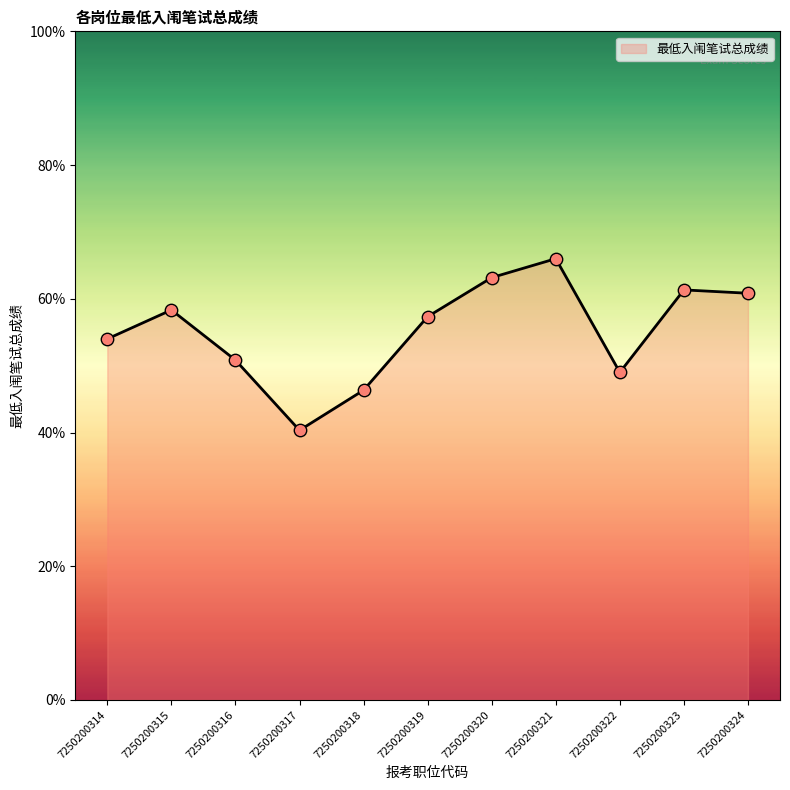

Which has a higher value, 7250200314 or 7250200320?

7250200320